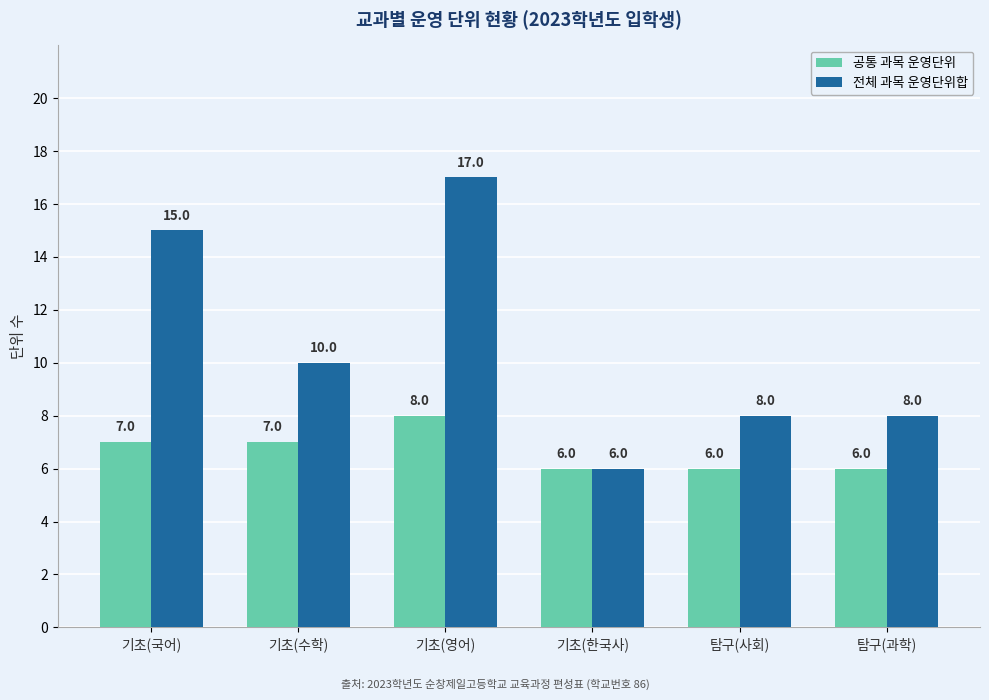

How many data points in 전체 과목 운영단위합 are less than 10?

3